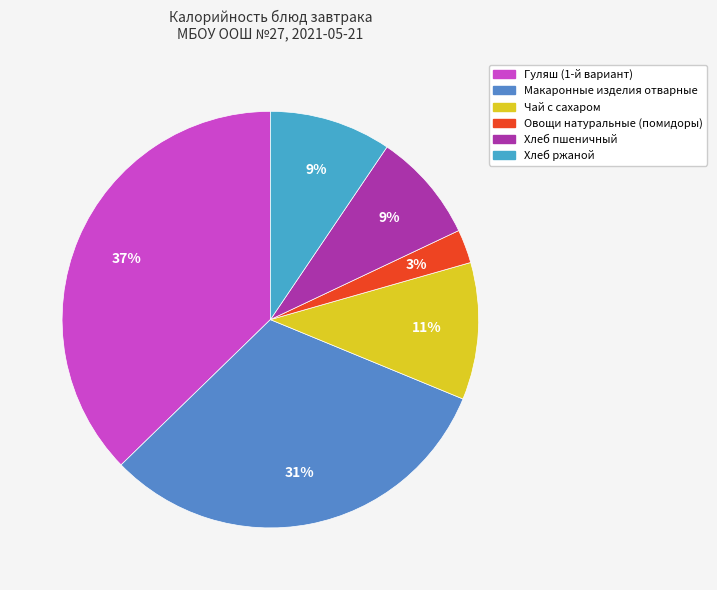

What is the total percentage of Хлеб пшеничный and Овощи натуральные (помидоры)?

11.1%